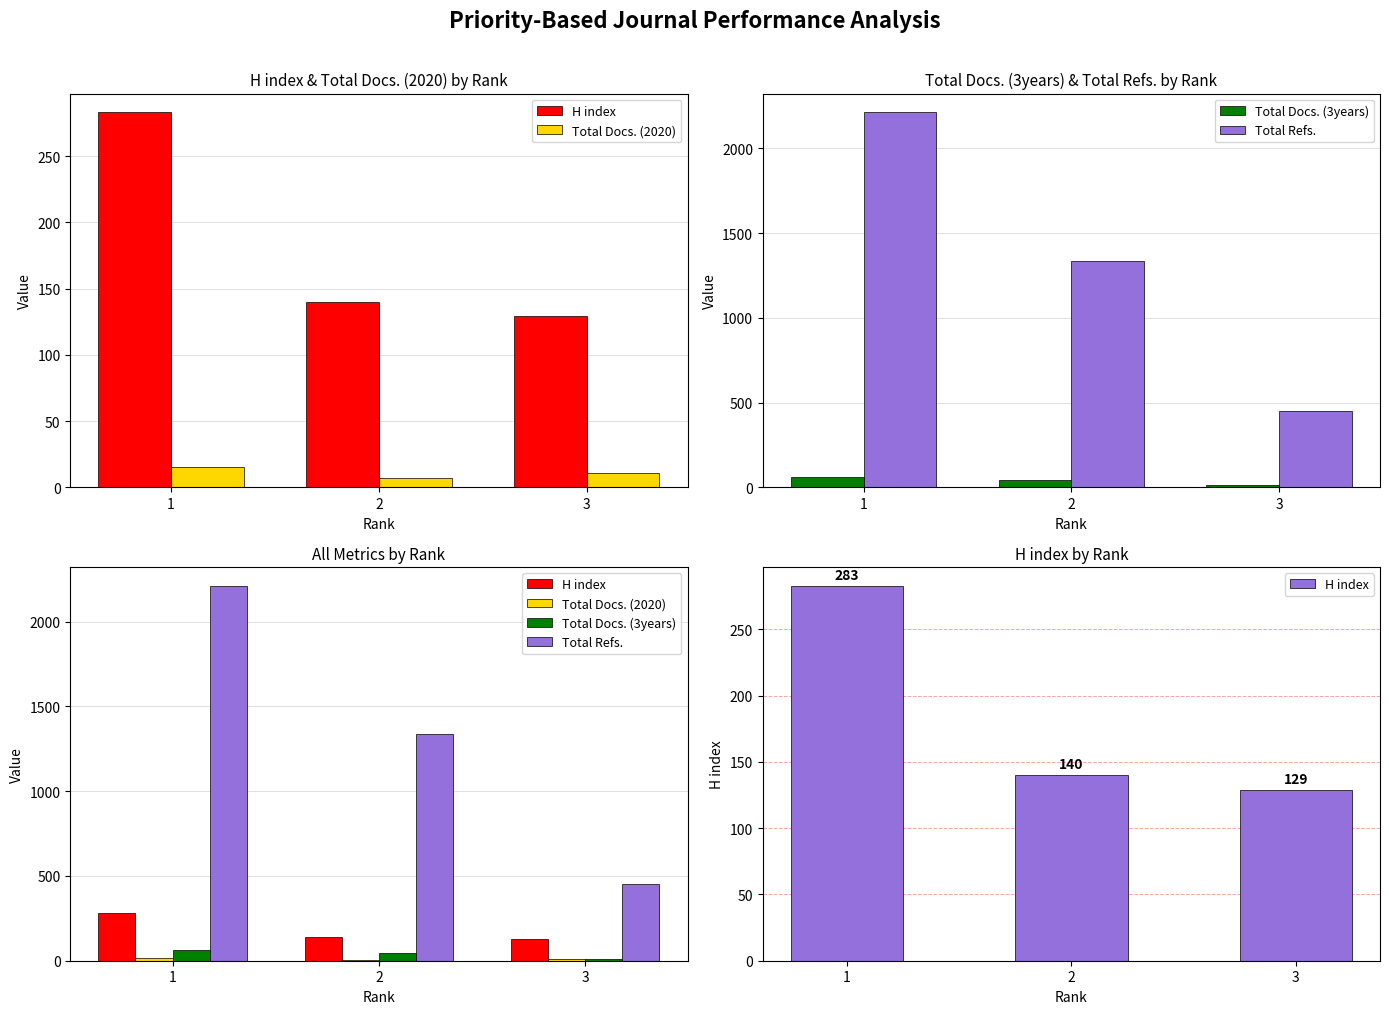

Which category has the highest value in the Total Docs. (3years) series?

1